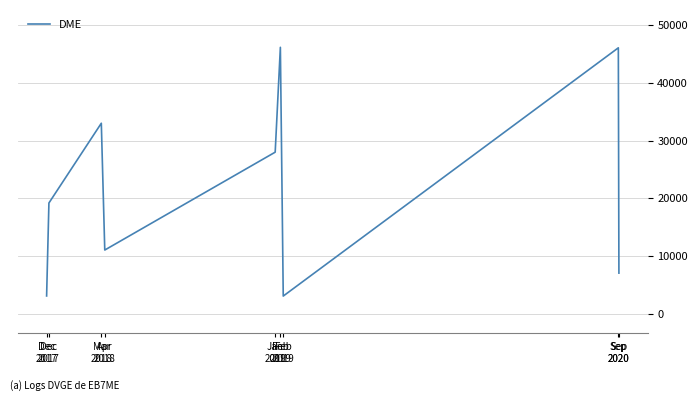

Does the chart display data point markers on the line(s)?

No